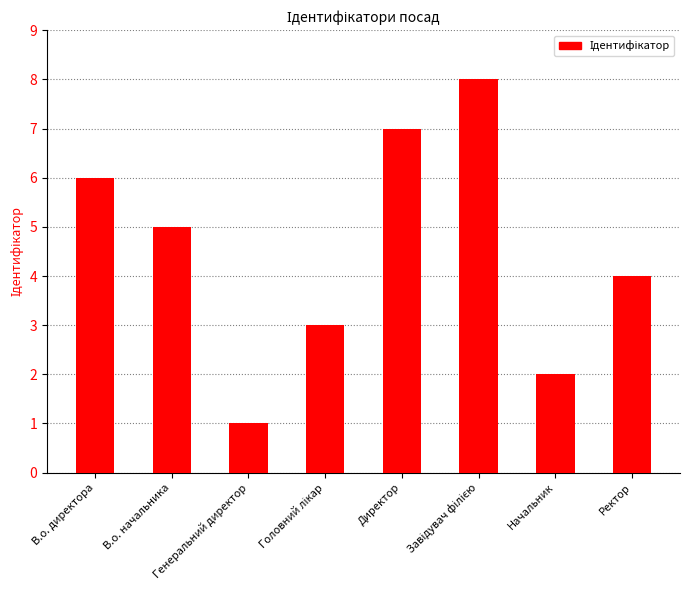

What is the smallest value displayed?

1